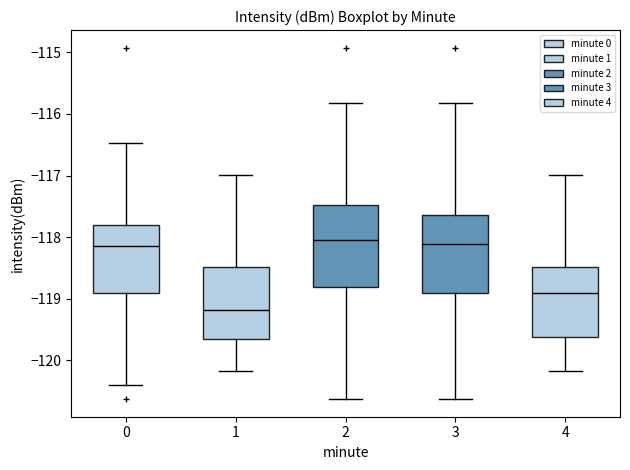

Where does the median line of the box at x = 0 sit on the y-axis? The values are not printed on the chart, so give them approximately, as read against the axis.

-118.2